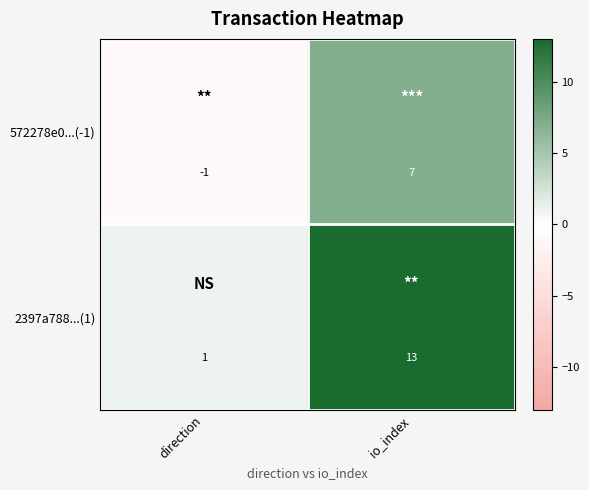

At which label does 2397a788...(1) reach its minimum?

direction